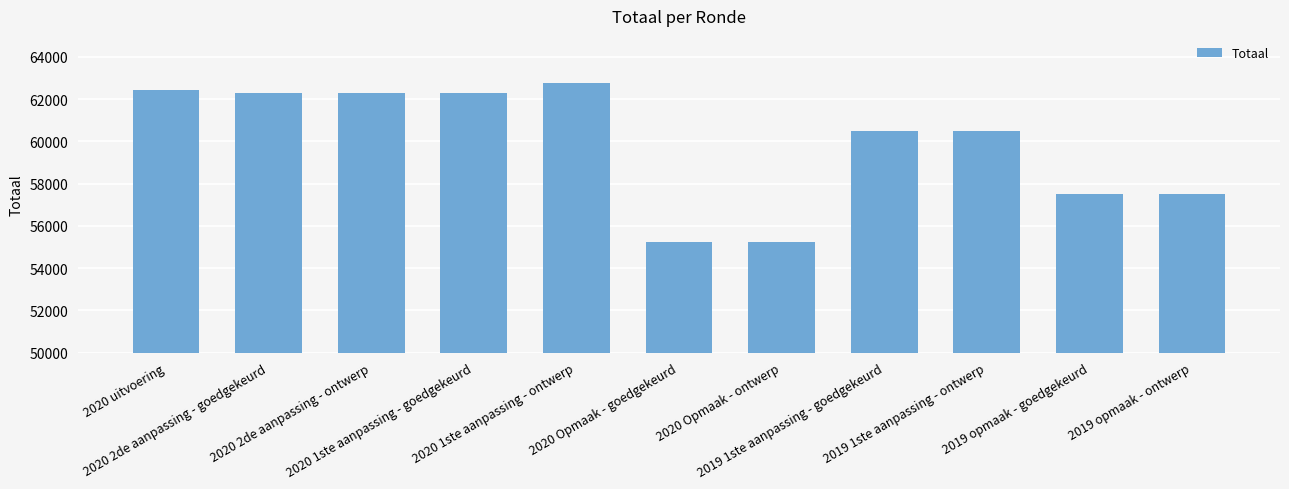

What is the label of the 8th bar from the right?

2020 1ste aanpassing - goedgekeurd